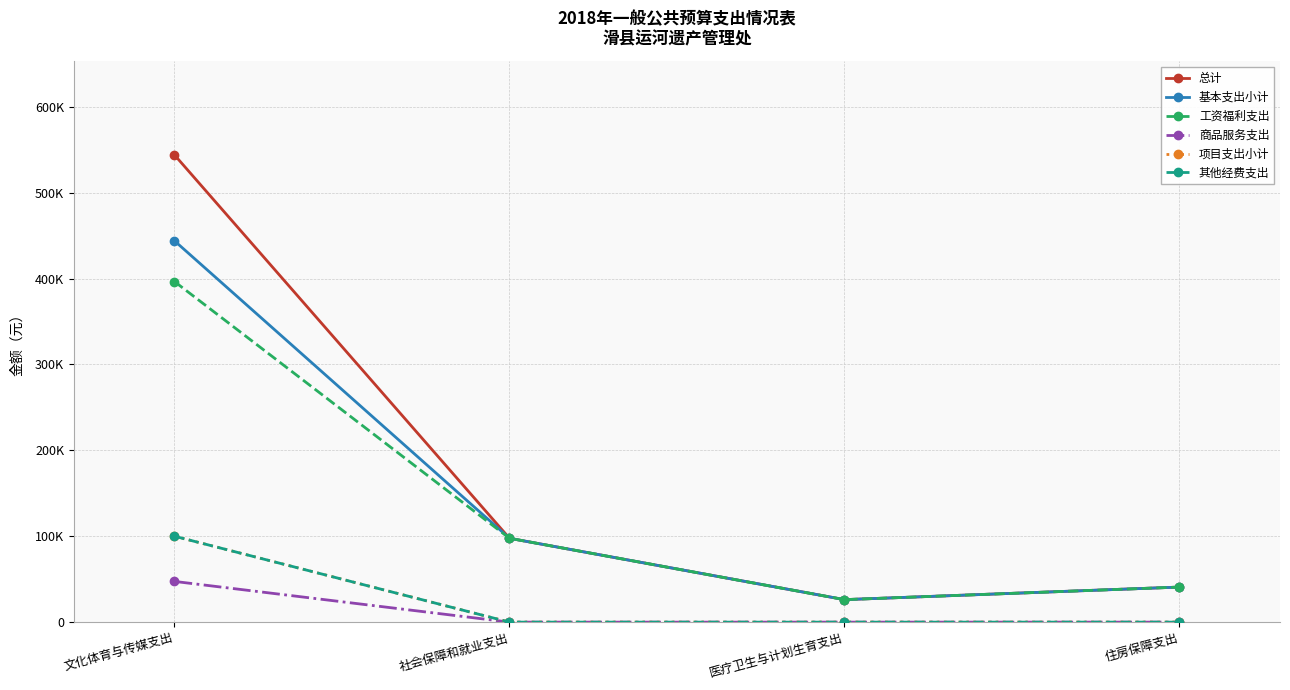

Rank the series at 社会保障和就业支出 from highest to lowest value.

总计, 基本支出小计, 工资福利支出, 商品服务支出, 项目支出小计, 其他经费支出